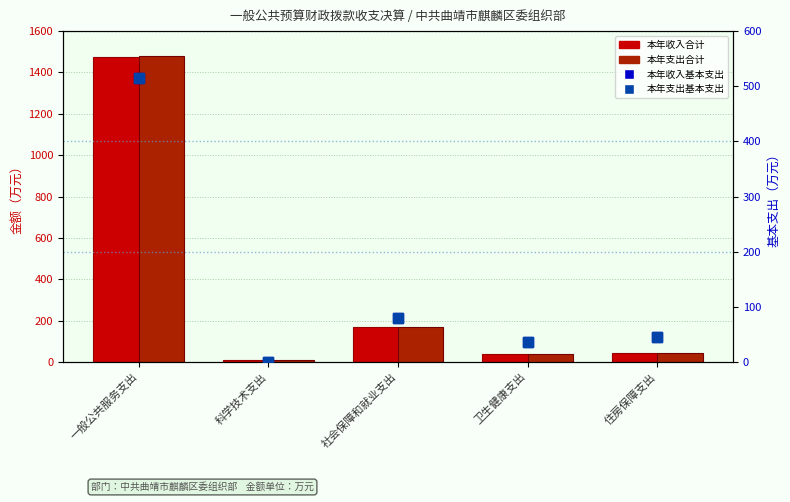

Is it true that 本年支出基本支出 equals 124.6 at 社会保障和就业支出?

False